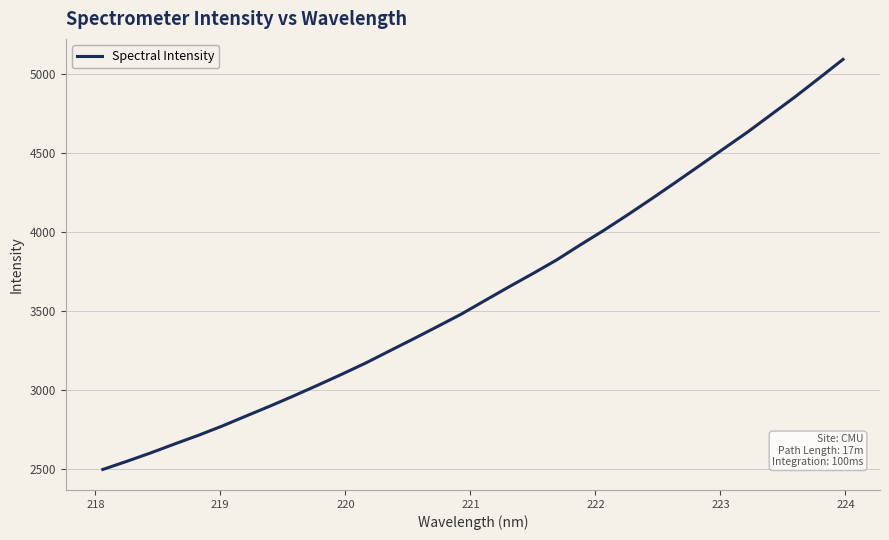

What is the minimum value shown in the chart?

2498.7